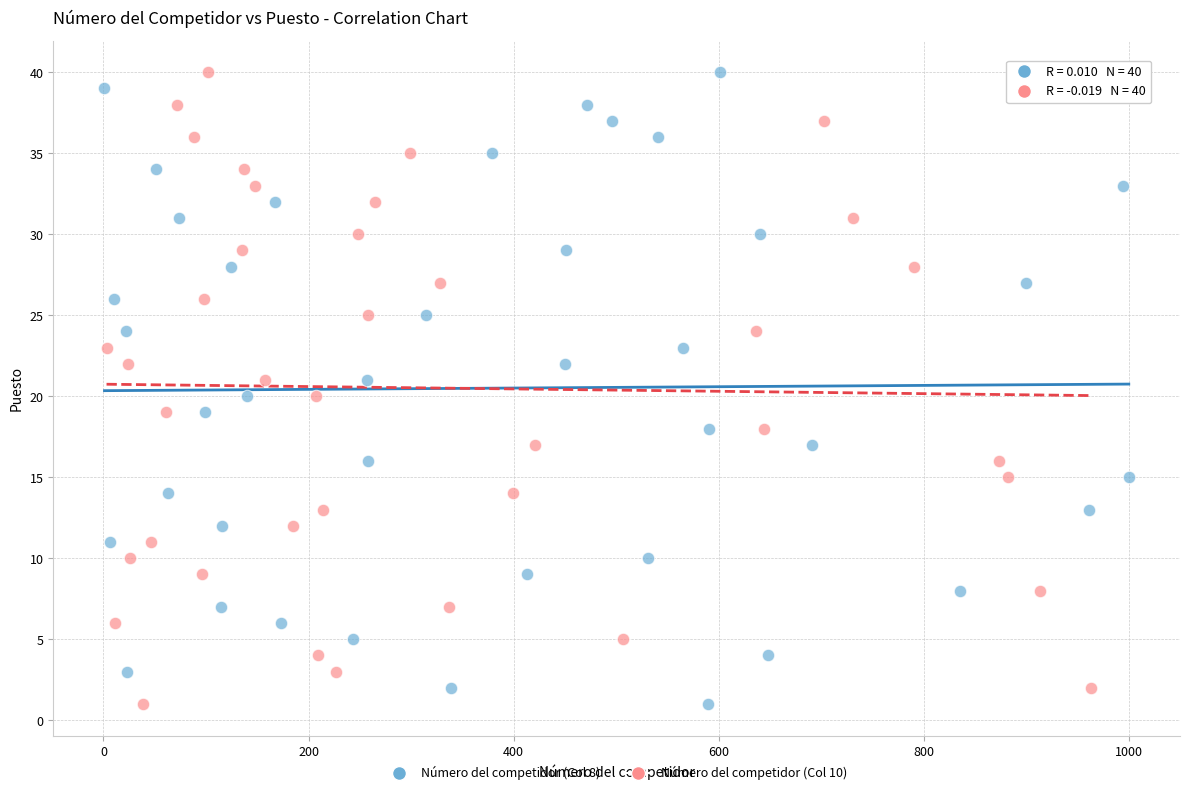

What are all the series names shown in the legend?

Número del competidor (Col 8), Número del competidor (Col 10)